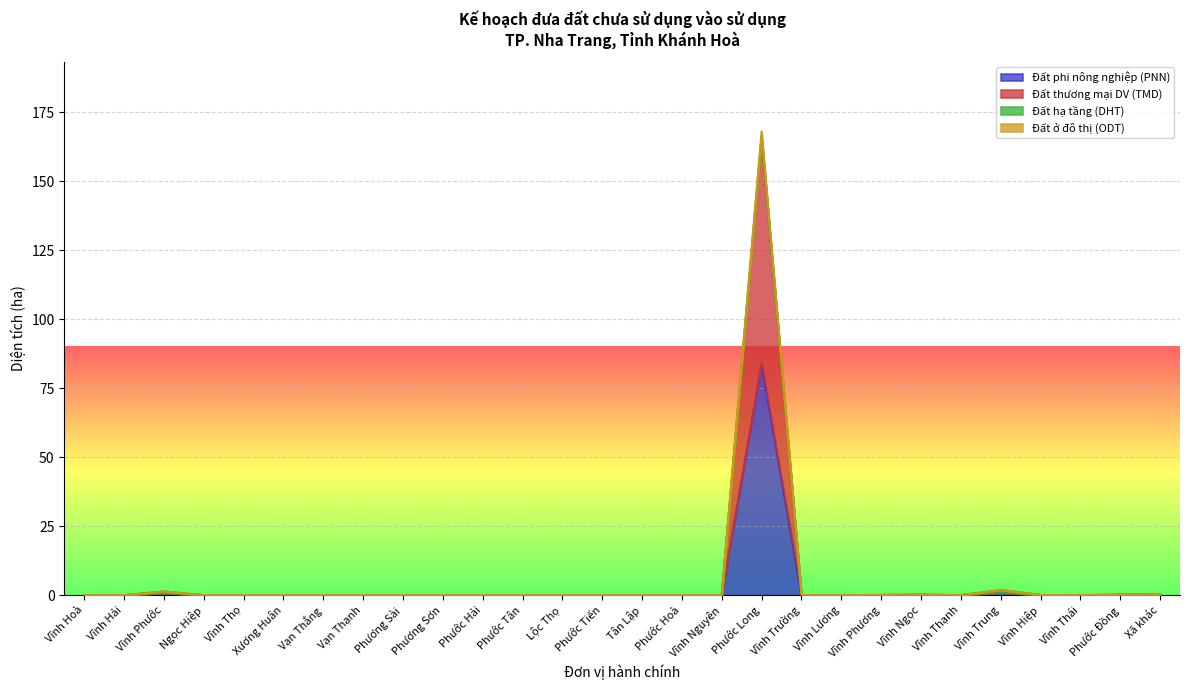

Reading right to left, extract all data points from this chart.

Đất phi nông nghiệp (PNN): Xã khác=0.2	Phước Đồng=0.1	Vĩnh Thái=0.0	Vĩnh Hiệp=0.0	Vĩnh Trung=0.9	Vĩnh Thạnh=0.0	Vĩnh Ngọc=0.1	Vĩnh Phương=0.0	Vĩnh Lương=0.0	Vĩnh Trường=0.0	Phước Long=84.0	Vĩnh Nguyên=0.0	Phước Hoà=0.0	Tân Lập=0.0	Phước Tiến=0.0	Lộc Thọ=0.0	Phước Tân=0.0	Phước Hải=0.0	Phương Sơn=0.0	Phương Sài=0.0	Vạn Thạnh=0.0	Vạn Thắng=0.0	Xương Huân=0.0	Vĩnh Thọ=0.0	Ngọc Hiệp=0.0	Vĩnh Phước=0.7	Vĩnh Hải=0.0	Vĩnh Hoà=0.0
Đất thương mại DV (TMD): Xã khác=0.2	Phước Đồng=0.1	Vĩnh Thái=0.0	Vĩnh Hiệp=0.0	Vĩnh Trung=0.9	Vĩnh Thạnh=0.0	Vĩnh Ngọc=0.1	Vĩnh Phương=0.0	Vĩnh Lương=0.0	Vĩnh Trường=0.0	Phước Long=166.1	Vĩnh Nguyên=0.0	Phước Hoà=0.0	Tân Lập=0.0	Phước Tiến=0.0	Lộc Thọ=0.0	Phước Tân=0.0	Phước Hải=0.0	Phương Sơn=0.0	Phương Sài=0.0	Vạn Thạnh=0.0	Vạn Thắng=0.0	Xương Huân=0.0	Vĩnh Thọ=0.0	Ngọc Hiệp=0.0	Vĩnh Phước=0.7	Vĩnh Hải=0.0	Vĩnh Hoà=0.0
Đất ở đô thị (ODT): Xã khác=0.3	Phước Đồng=0.2	Vĩnh Thái=0.0	Vĩnh Hiệp=0.1	Vĩnh Trung=1.9	Vĩnh Thạnh=0.0	Vĩnh Ngọc=0.2	Vĩnh Phương=0.1	Vĩnh Lương=0.0	Vĩnh Trường=0.0	Phước Long=168.1	Vĩnh Nguyên=0.0	Phước Hoà=0.0	Tân Lập=0.0	Phước Tiến=0.0	Lộc Thọ=0.0	Phước Tân=0.0	Phước Hải=0.0	Phương Sơn=0.0	Phương Sài=0.0	Vạn Thạnh=0.0	Vạn Thắng=0.0	Xương Huân=0.0	Vĩnh Thọ=0.0	Ngọc Hiệp=0.0	Vĩnh Phước=1.4	Vĩnh Hải=0.0	Vĩnh Hoà=0.0